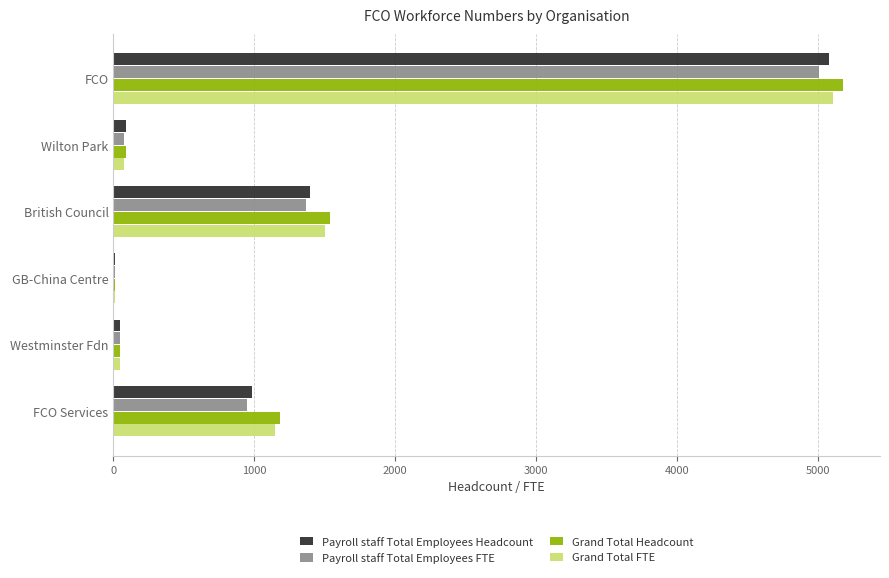

Between British Council and FCO Services, which series saw the biggest shift?

Payroll staff Total Employees FTE